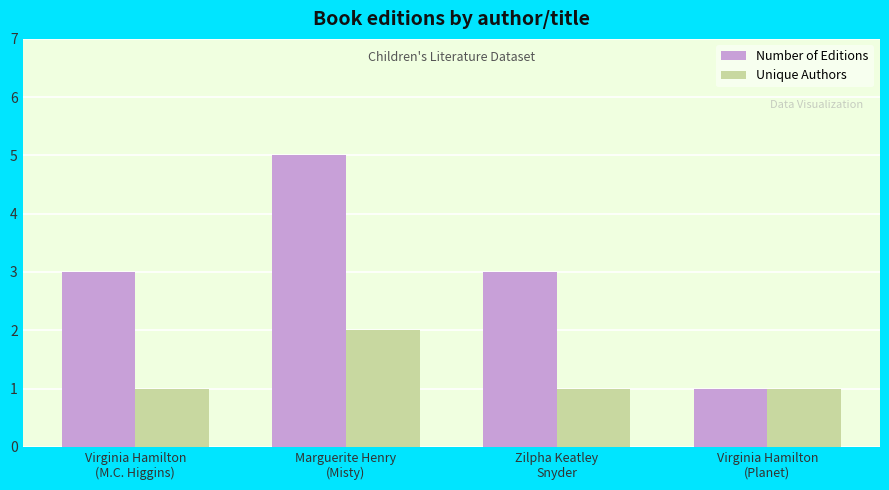

True or false: Unique Authors has a value of 1 at Virginia Hamilton
(M.C. Higgins).

True